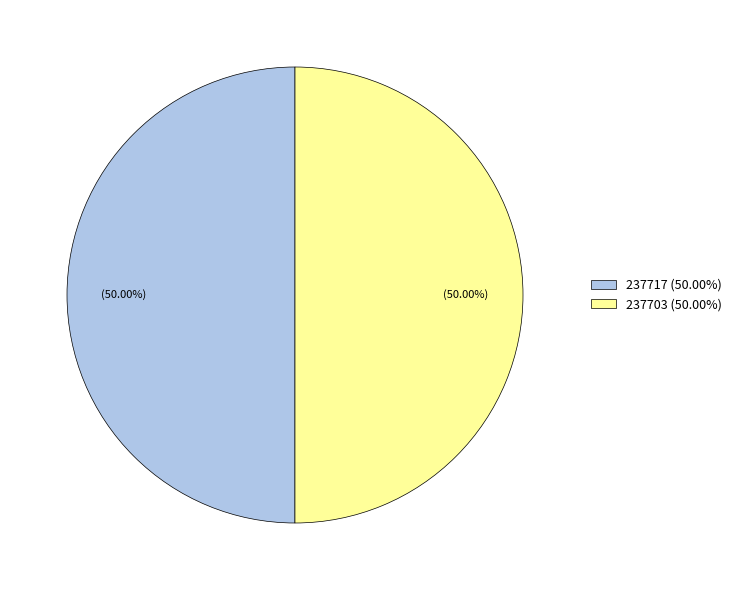

Approximately how many times larger is the value at 237717 (50.00%) compared to 237703 (50.00%)?

1.0